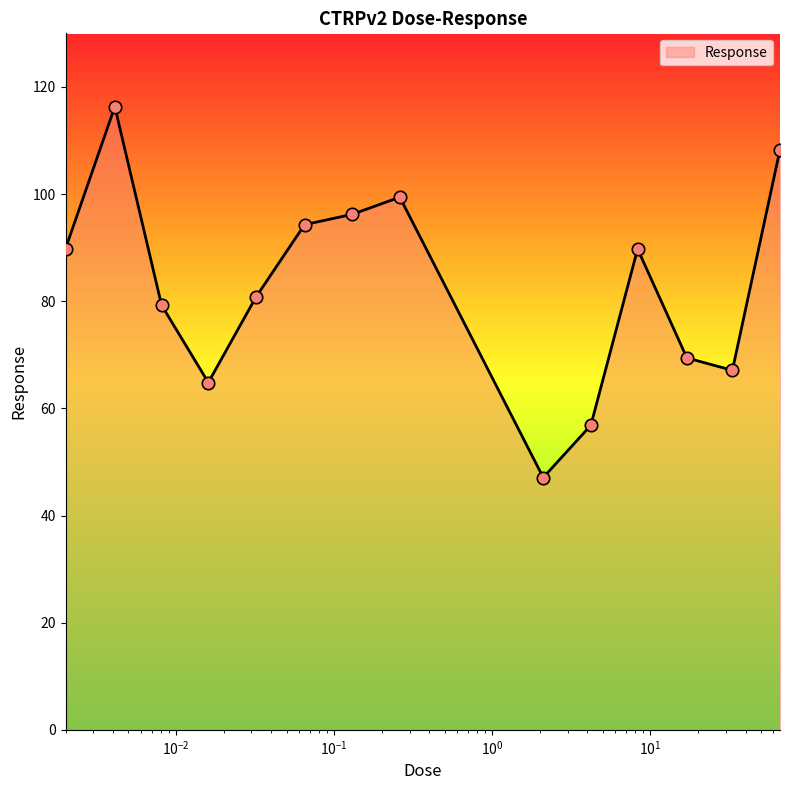

What is the smallest value displayed?

47.1